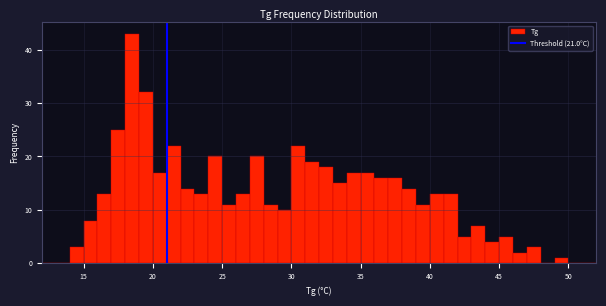

Read against the x-axis, roughly where is the centre of the tallest bar?

18.5